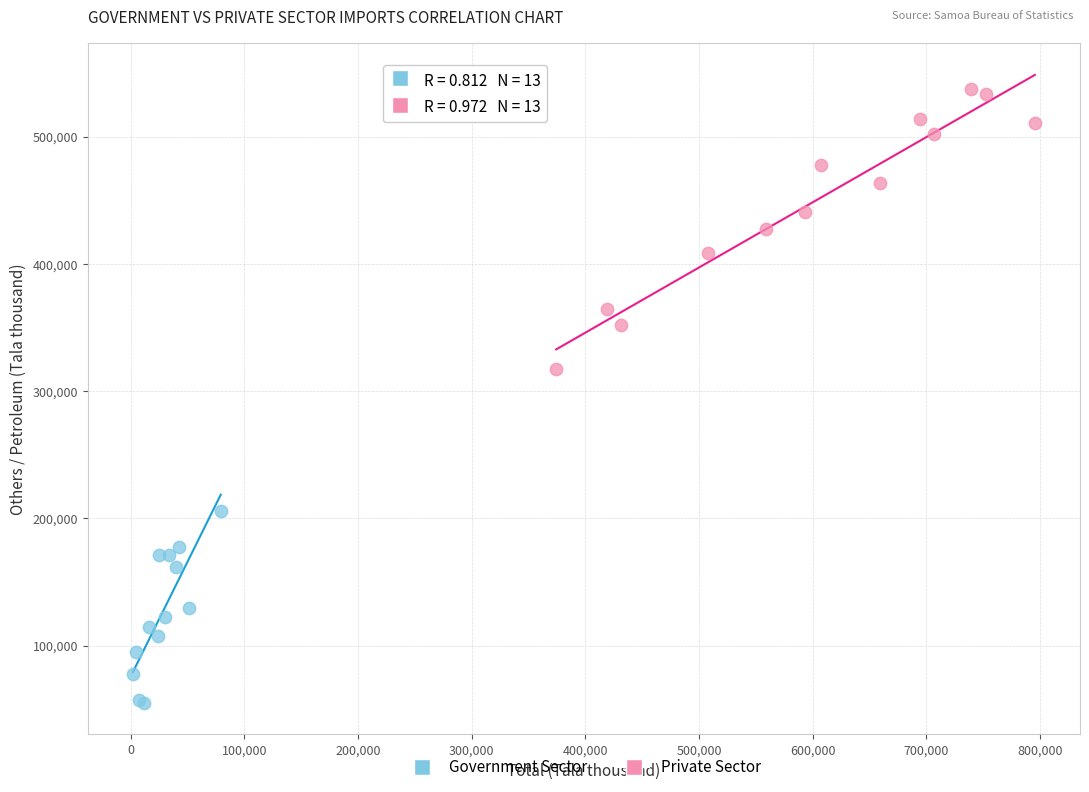

Which series reaches the maximum Y coordinate?

Private Sector